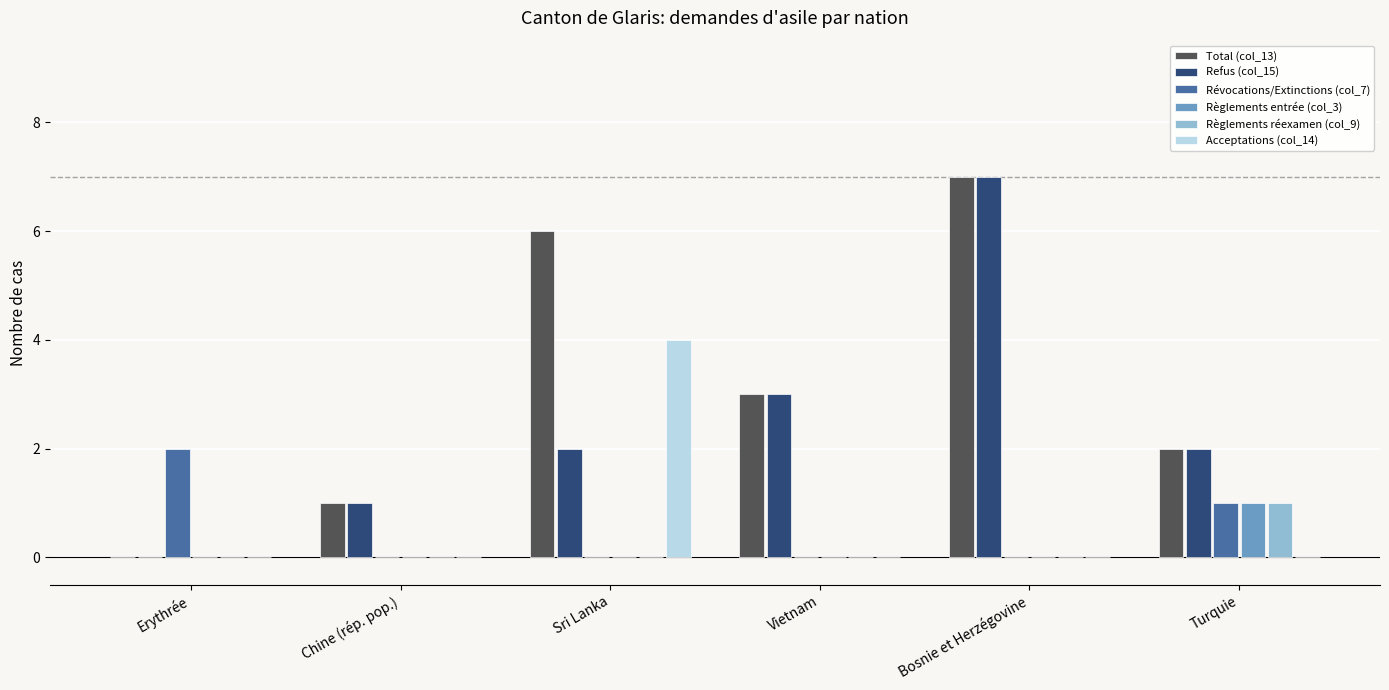

What is the total value across all series at Vietnam?

6